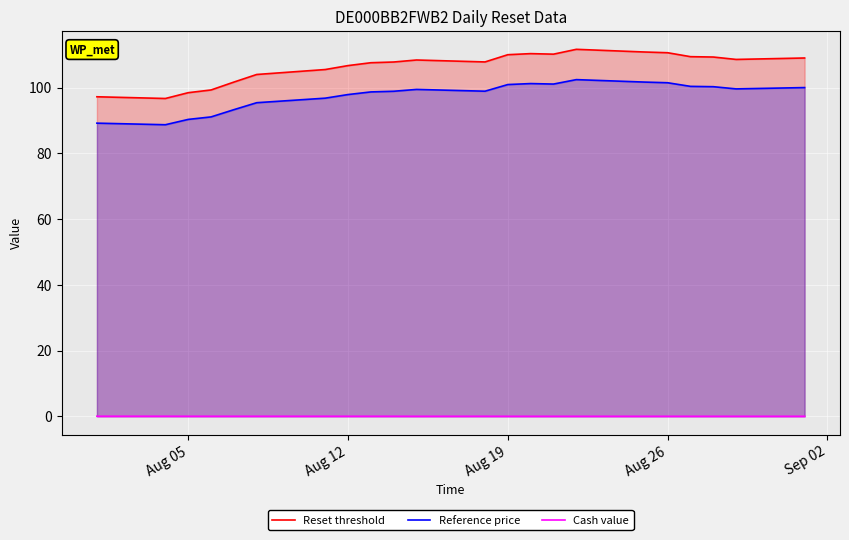

What is the maximum value for Reference price?

102.4